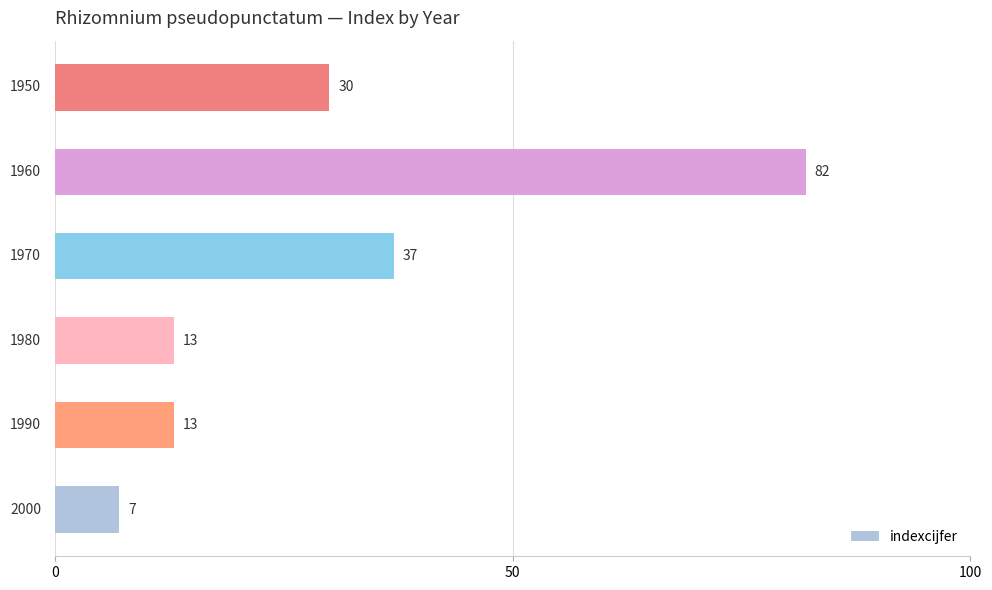

What is the difference between the maximum and minimum values?

75